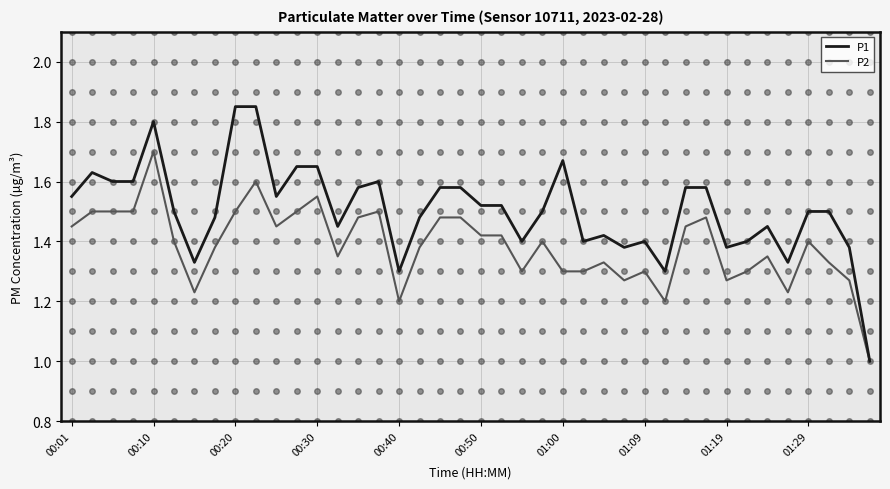

How many categories are shown in the chart?

40